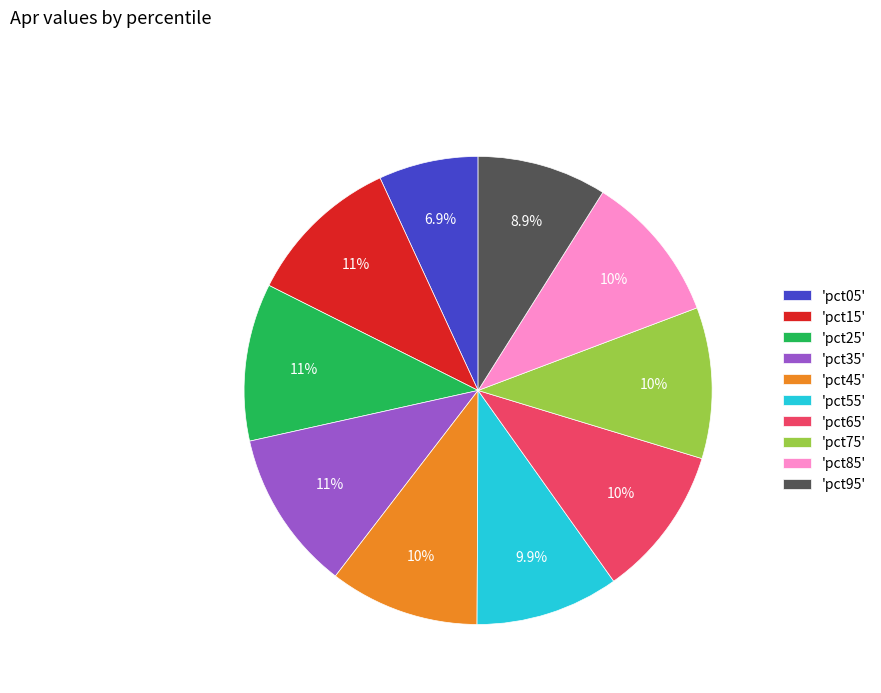

Combined, do 'pct85' and 'pct45' account for over 50%?

No